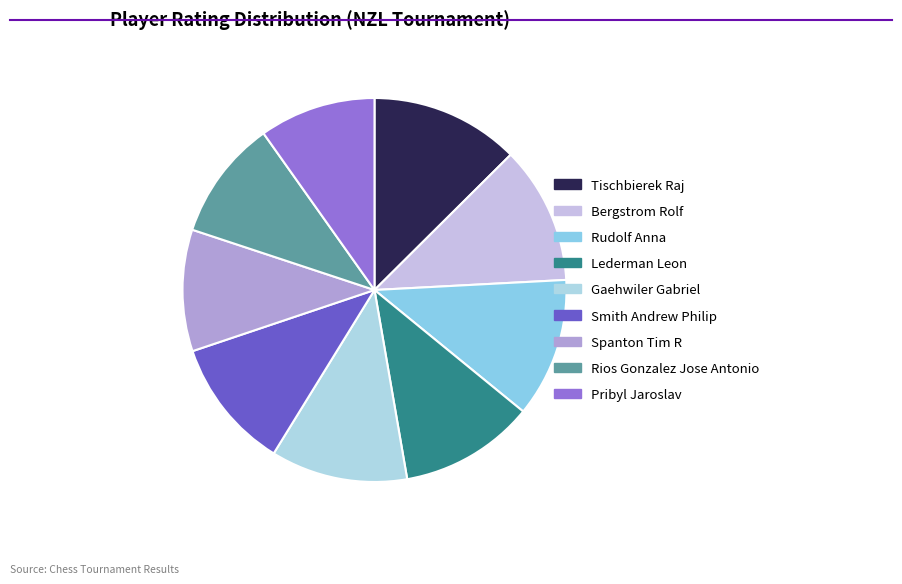

Which has a higher value, Rios Gonzalez Jose Antonio or Pribyl Jaroslav?

Rios Gonzalez Jose Antonio